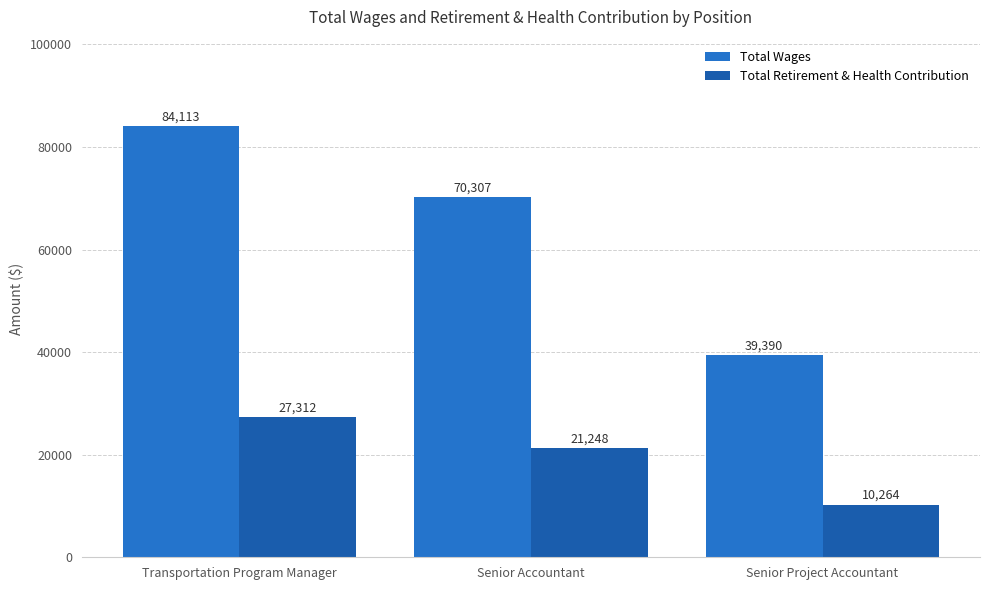

At which category is the sum across all series the highest?

Transportation Program Manager